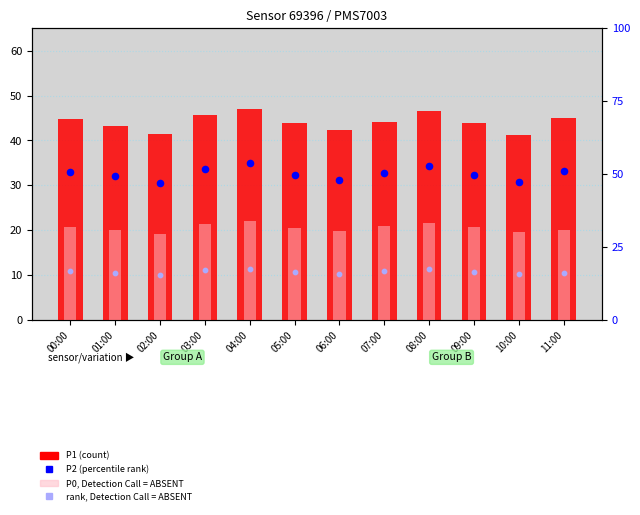

At how many categories does at least one series exceed 28?

12